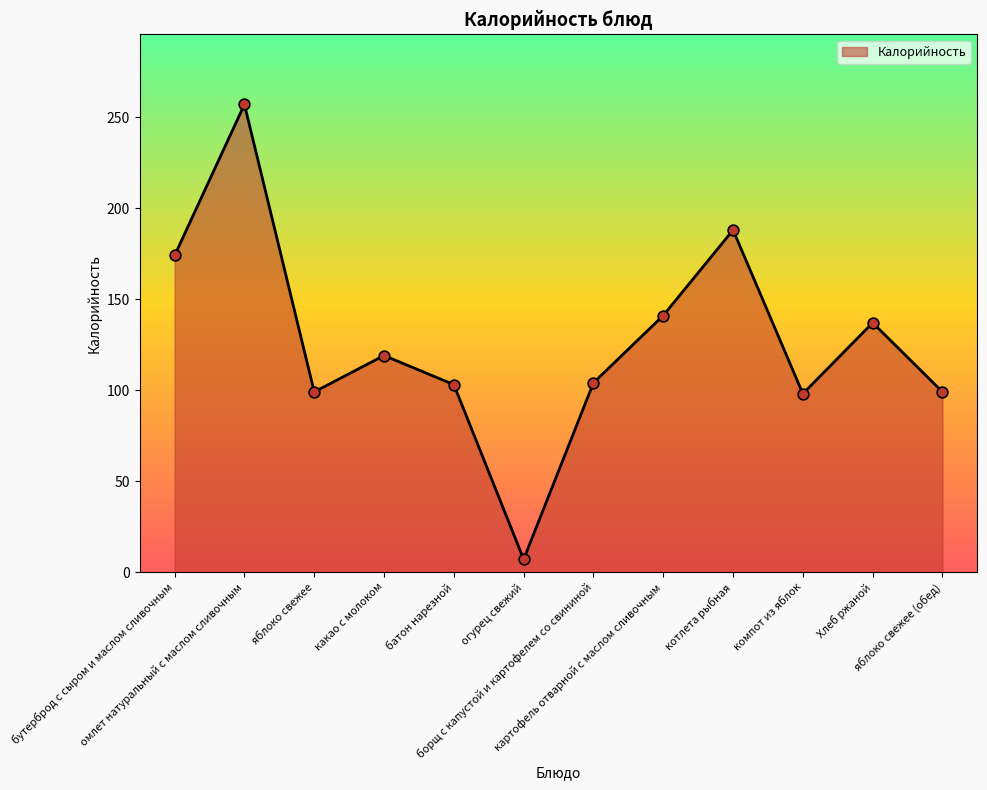

What is the ratio of the value at яблоко свежее to the value at бутерброд с сыром и маслом сливочным?

0.6